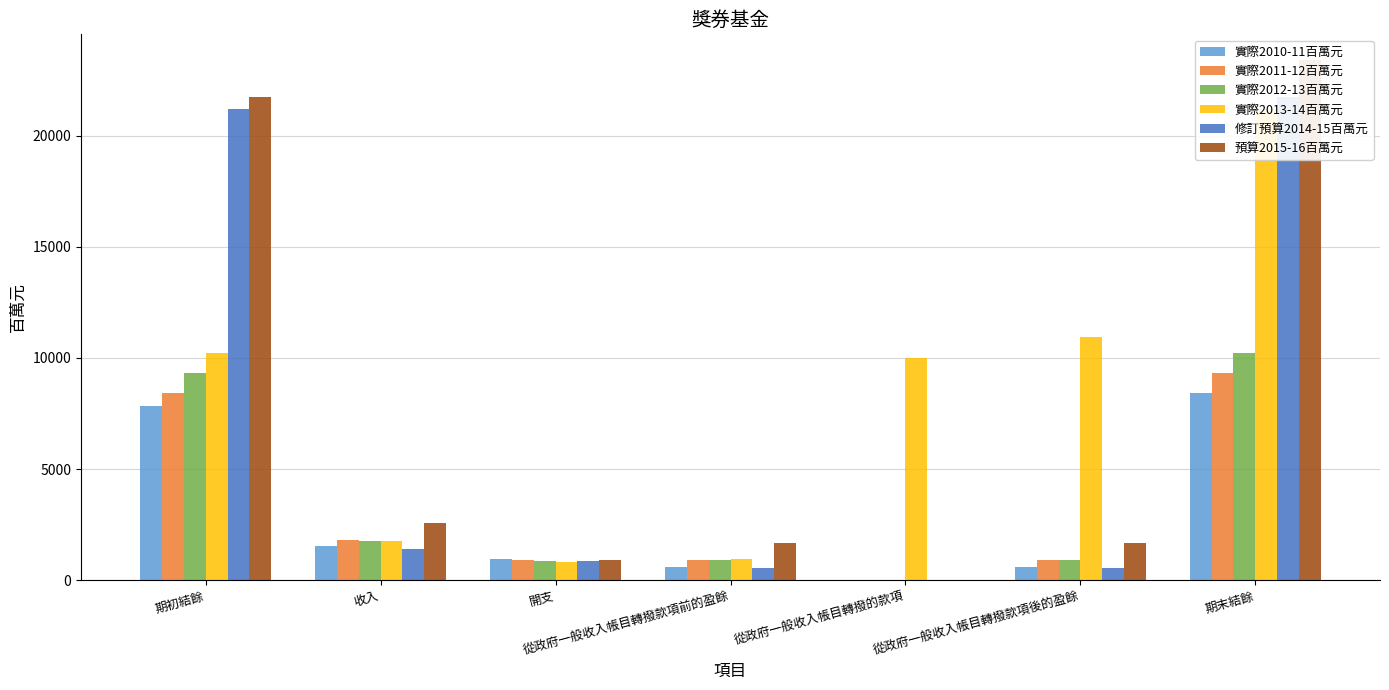

Rank the series by their maximum value, from lowest to highest.

實際2010-11百萬元, 實際2011-12百萬元, 實際2012-13百萬元, 實際2013-14百萬元, 修訂預算2014-15百萬元, 預算2015-16百萬元